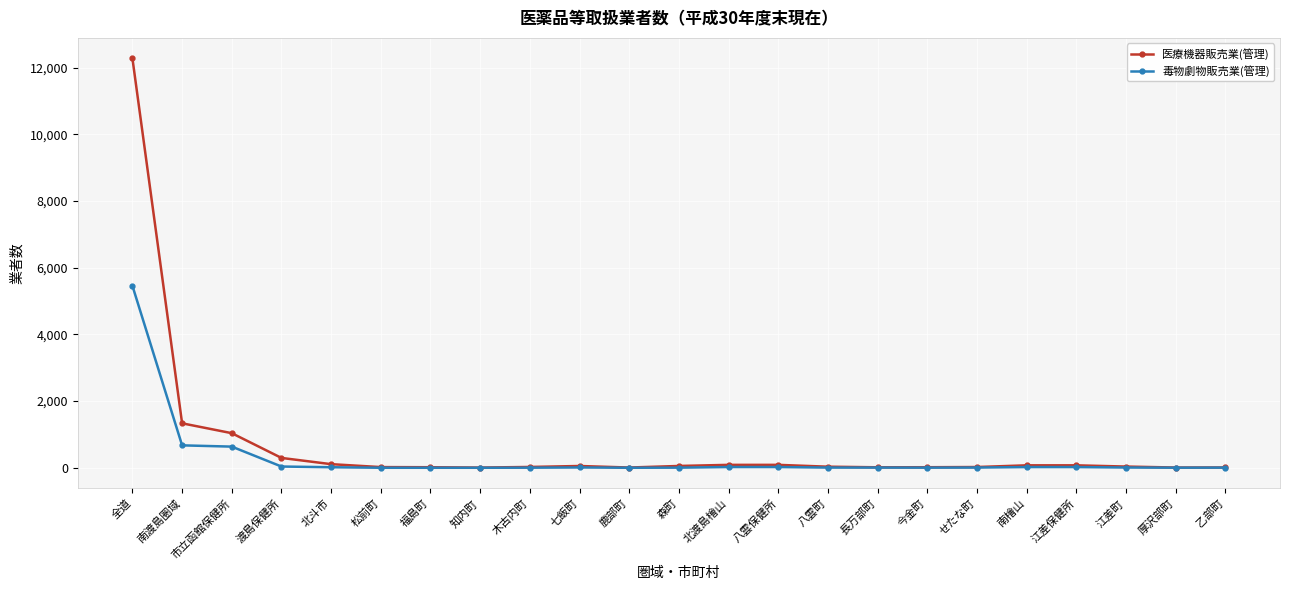

What is the difference between the 毒物劇物販売業(管理) values at 南檜山 and 松前町?

21